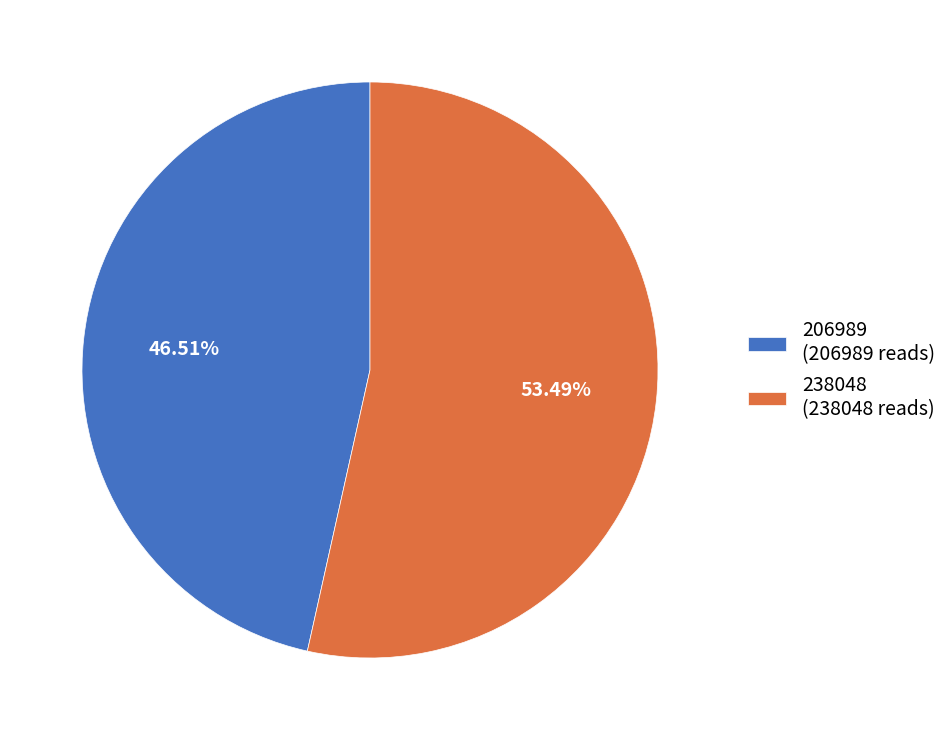

Is it true that 238048 is 53% of the pie?

True